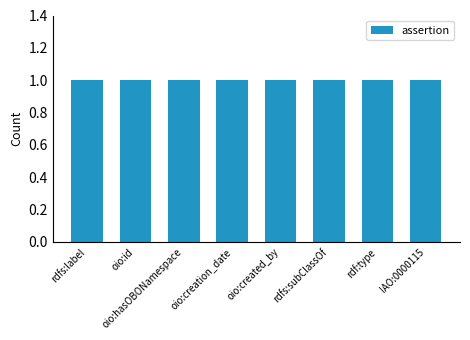

Which series has the largest range (max minus min)?

assertion